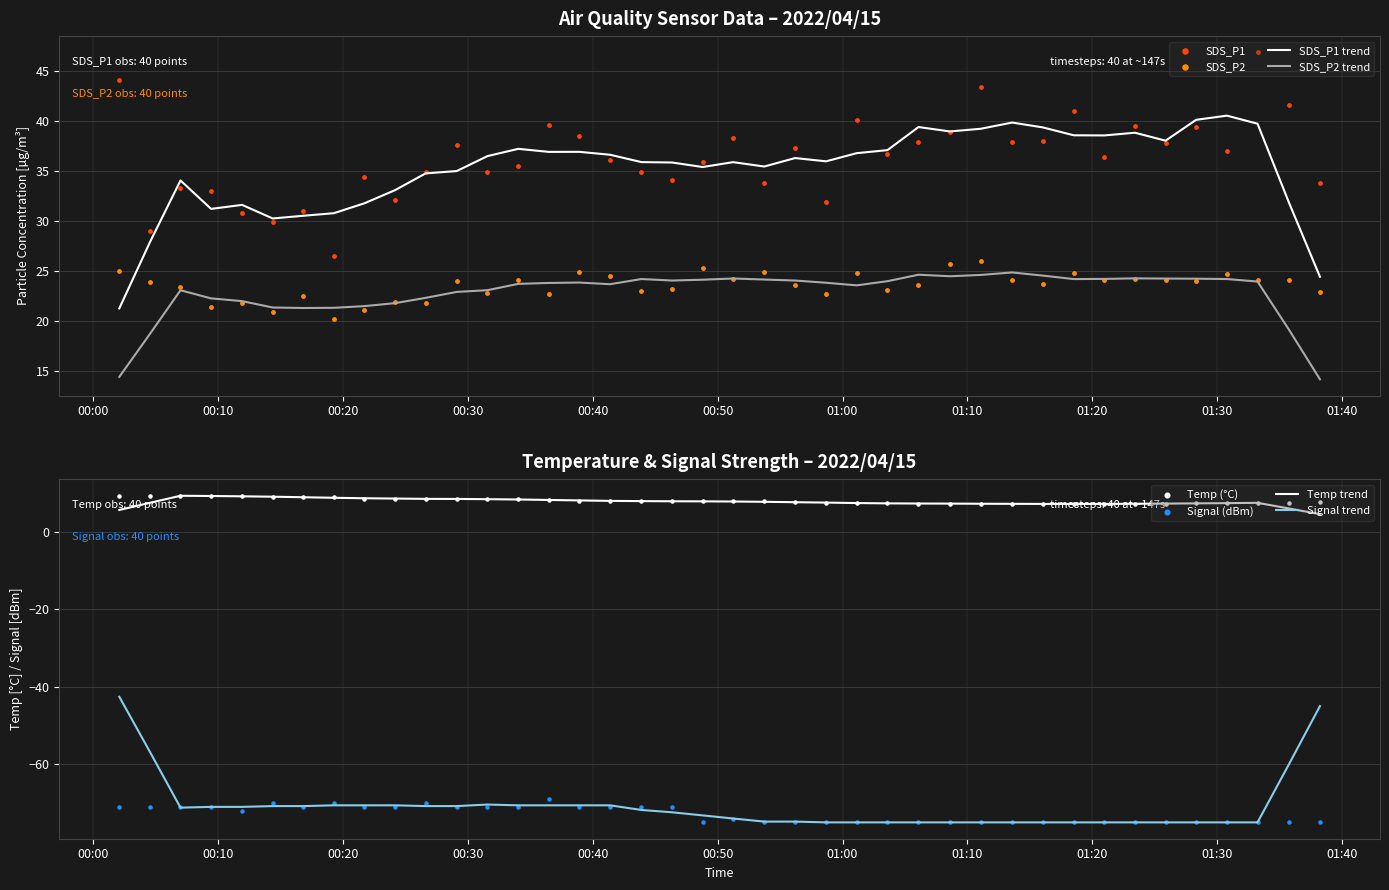

What is the total value across all series at 2022/04/15 00:41:23?

-2.5